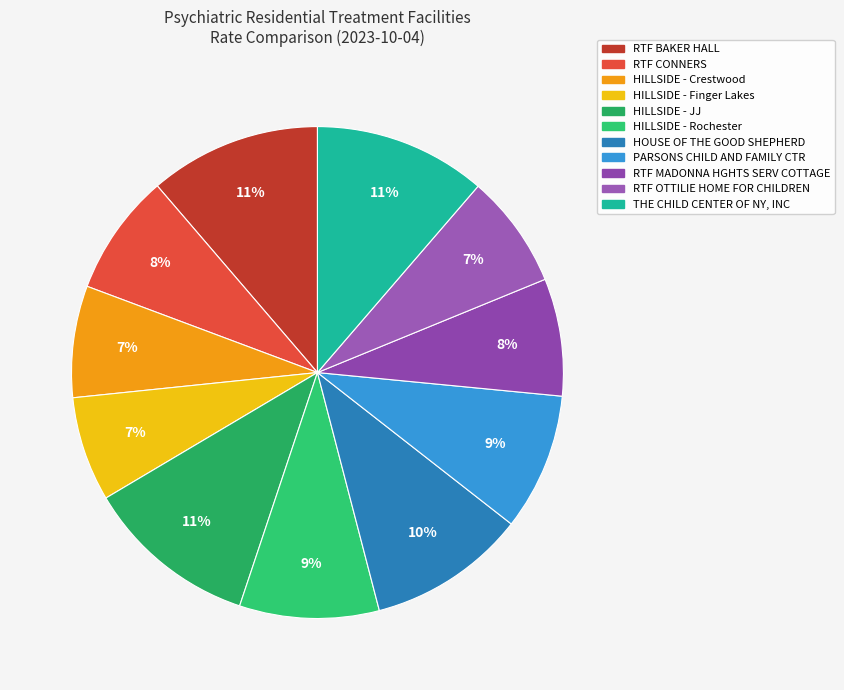

To the nearest percent, what is the average slice percentage?

9%